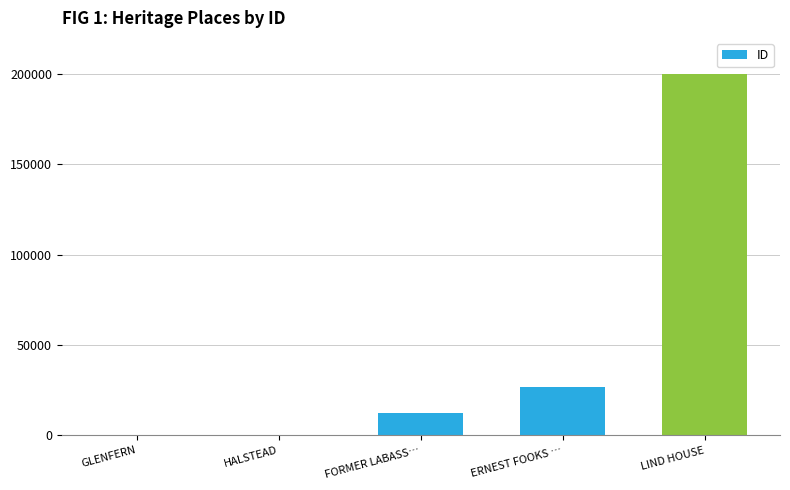

What is the sum of the values at ERNEST FOOKS … and LIND HOUSE?

226750